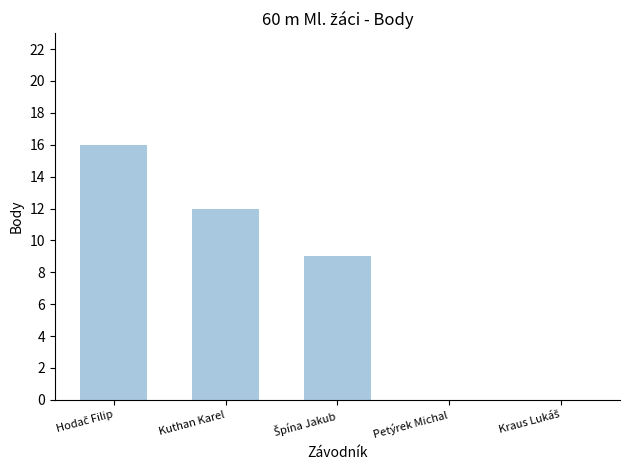

Is it true that the value at Kuthan Karel is 18?

False